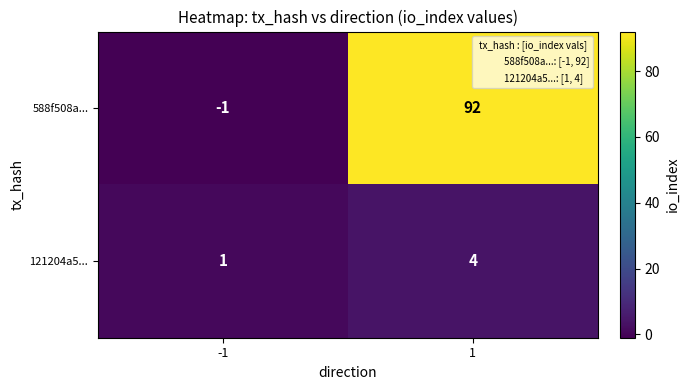

What is the smallest value displayed?

-1